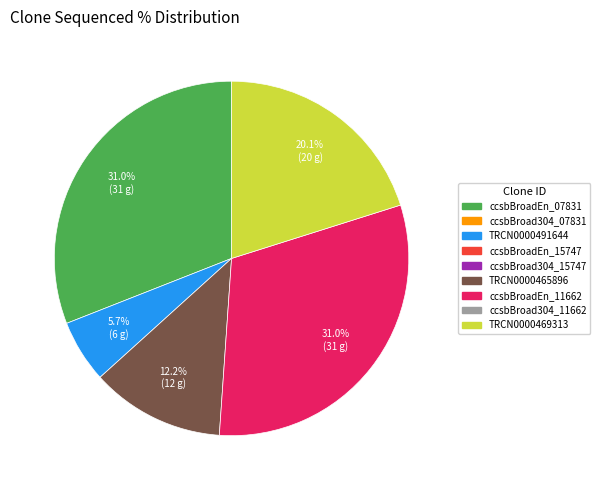

Does any single category account for the majority?

No